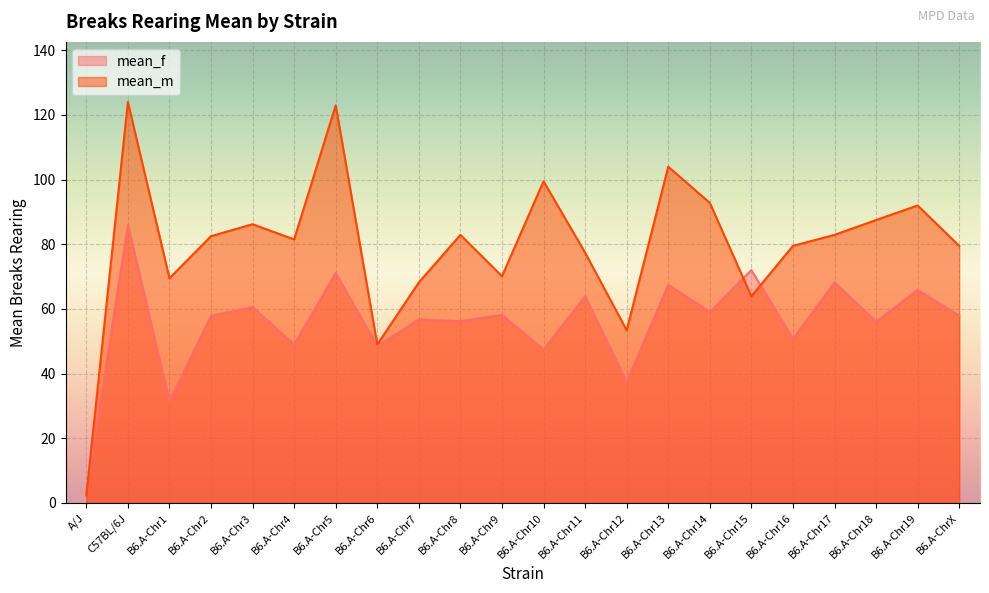

What is the value of the mean_m point at the 18th from the left?

79.5